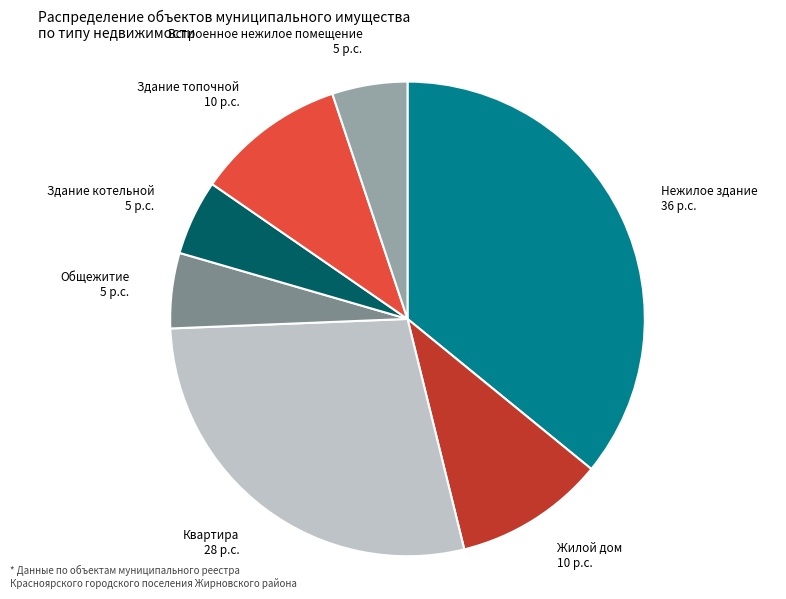

Does any single category account for the majority?

No